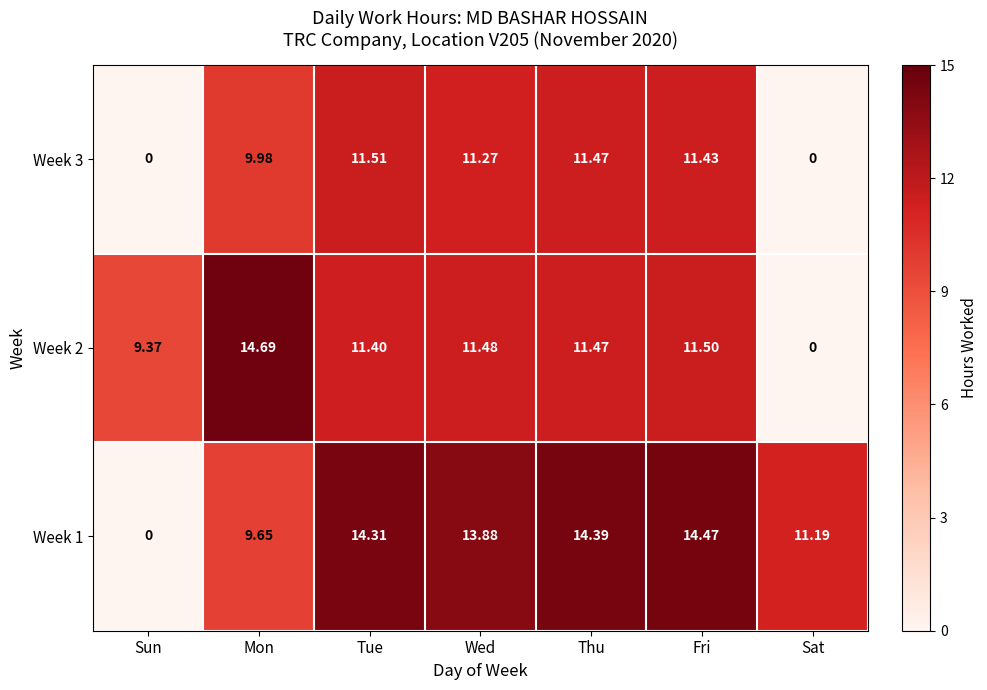

What is the spread (max minus min) of values at Tue?

2.9